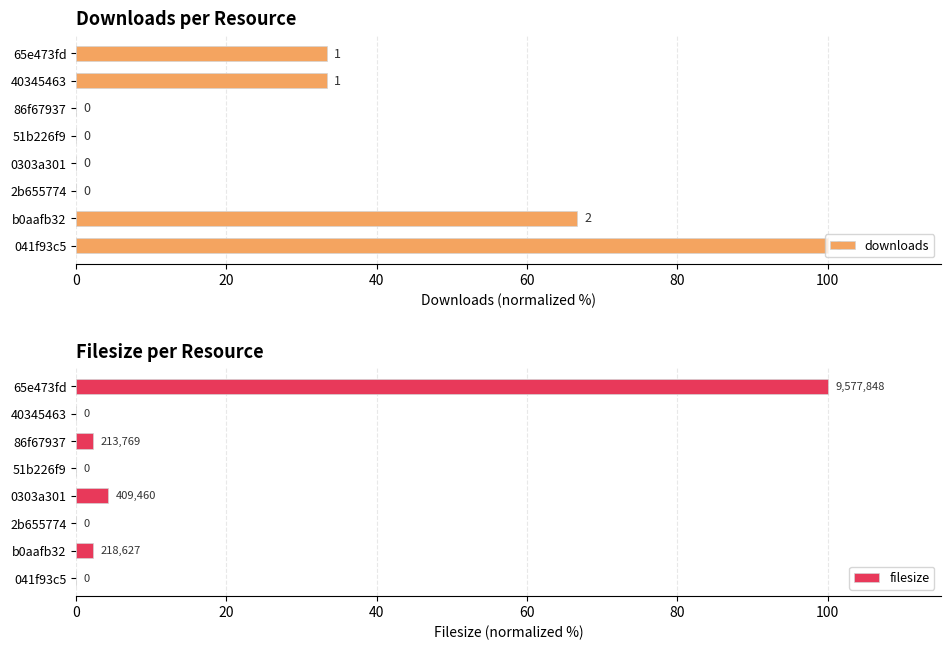

True or false: downloads has a value of 25.3 at 041f93c5.

False